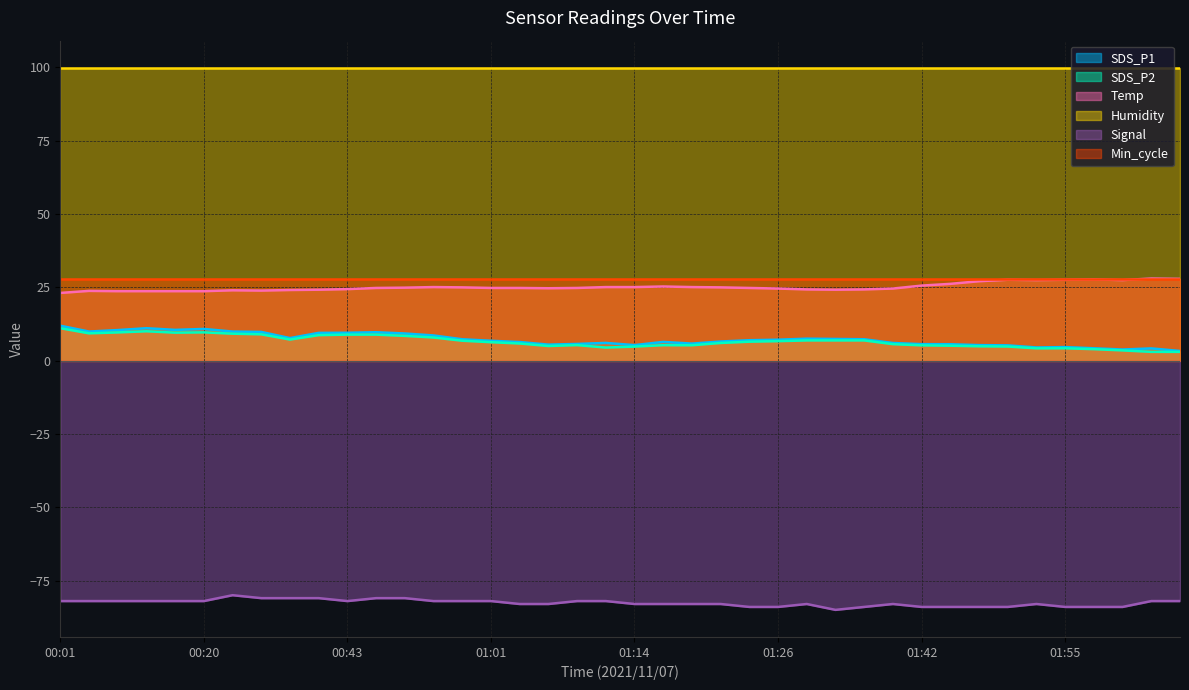

At how many categories does at least one series exceed -48?

40